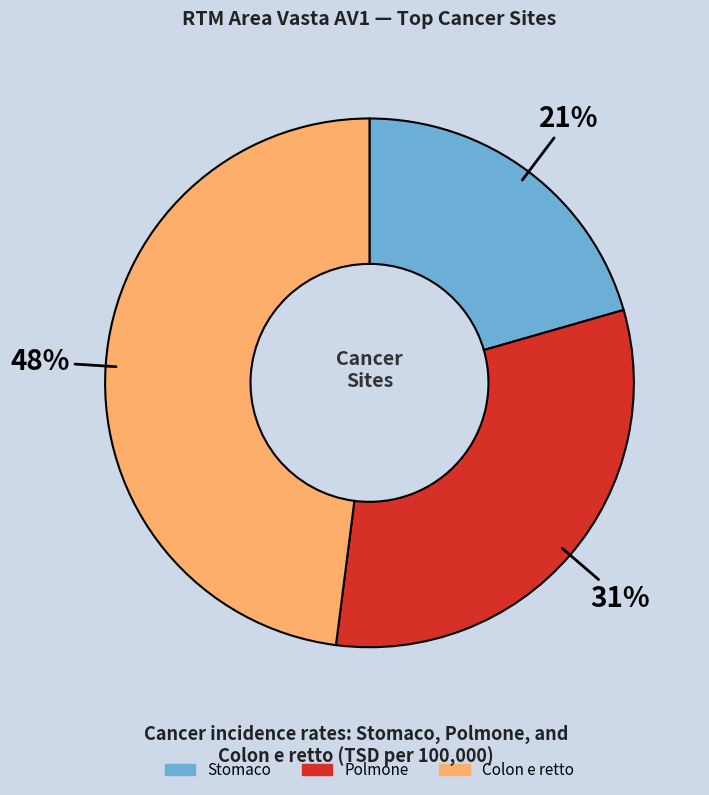

The Colon e retto slice represents 58% of the pie. True or false?

False